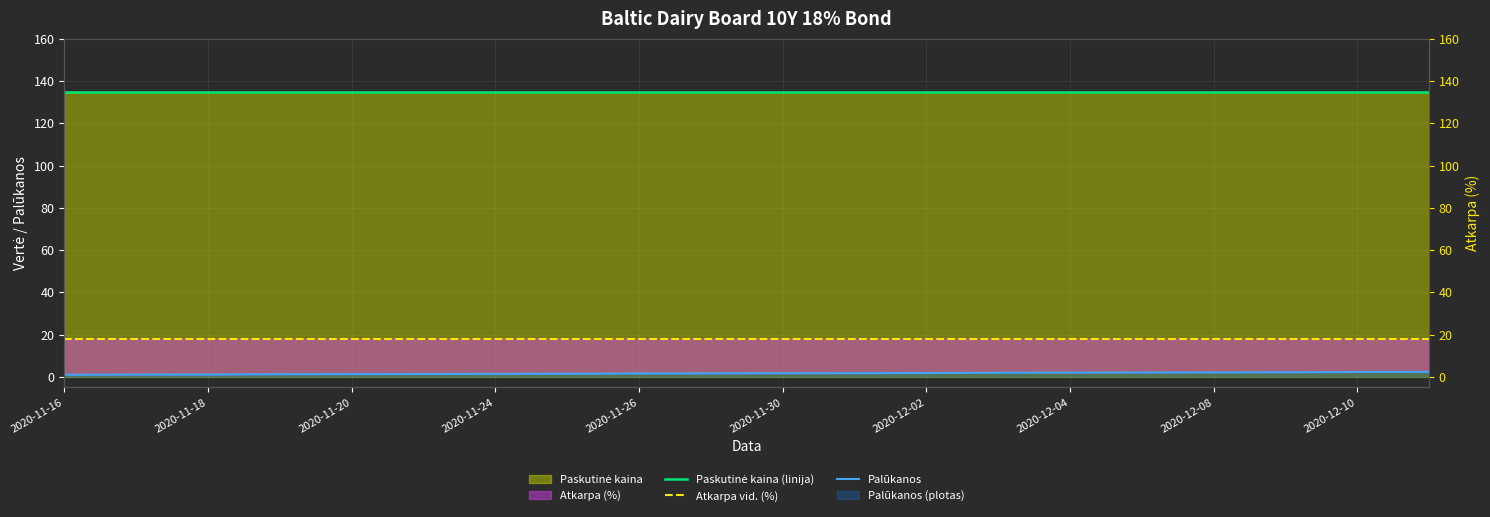

Does the chart display data point markers on the line(s)?

No